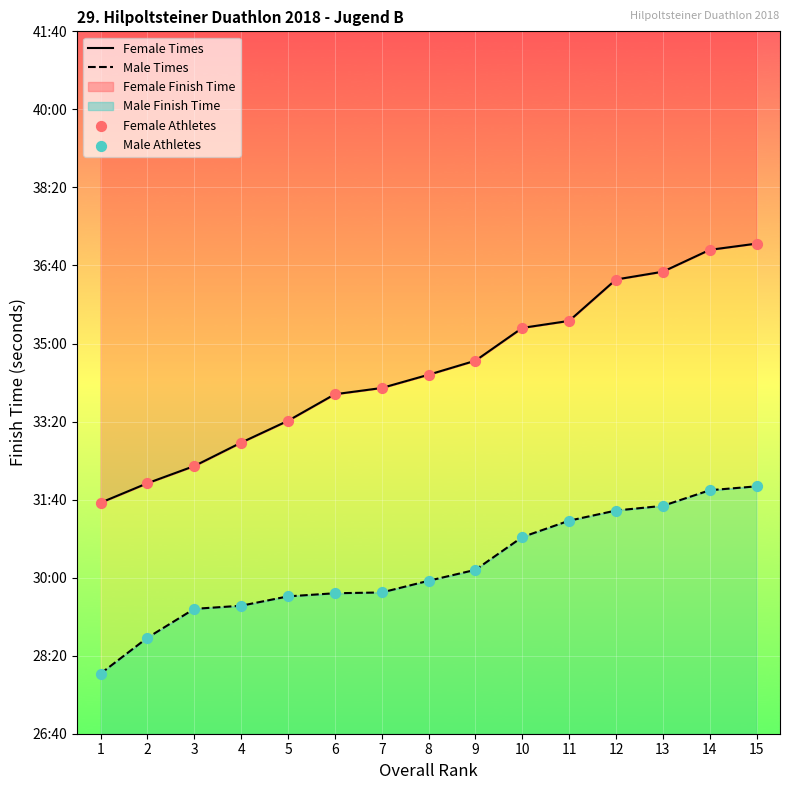

What is the total value across all series at 7?

7648